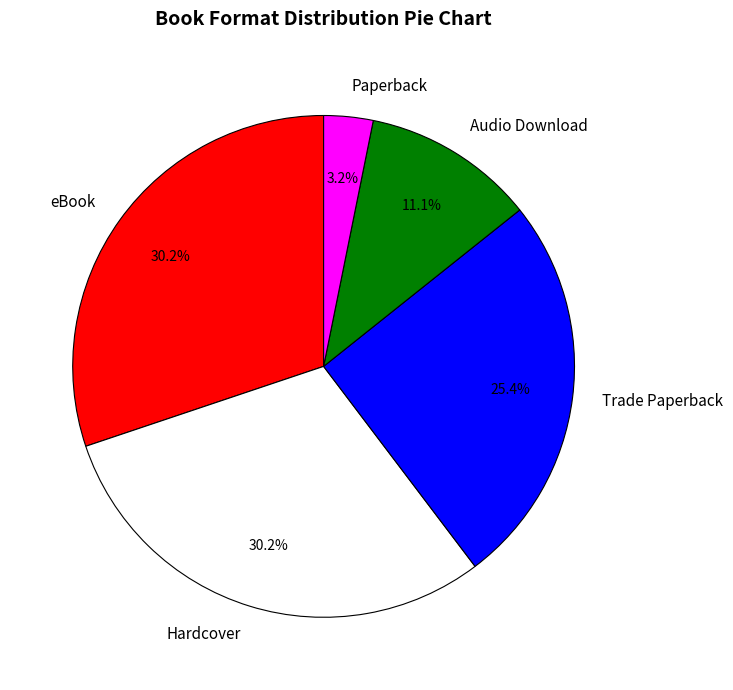

True or false: eBook accounts for 30% of the total.

True